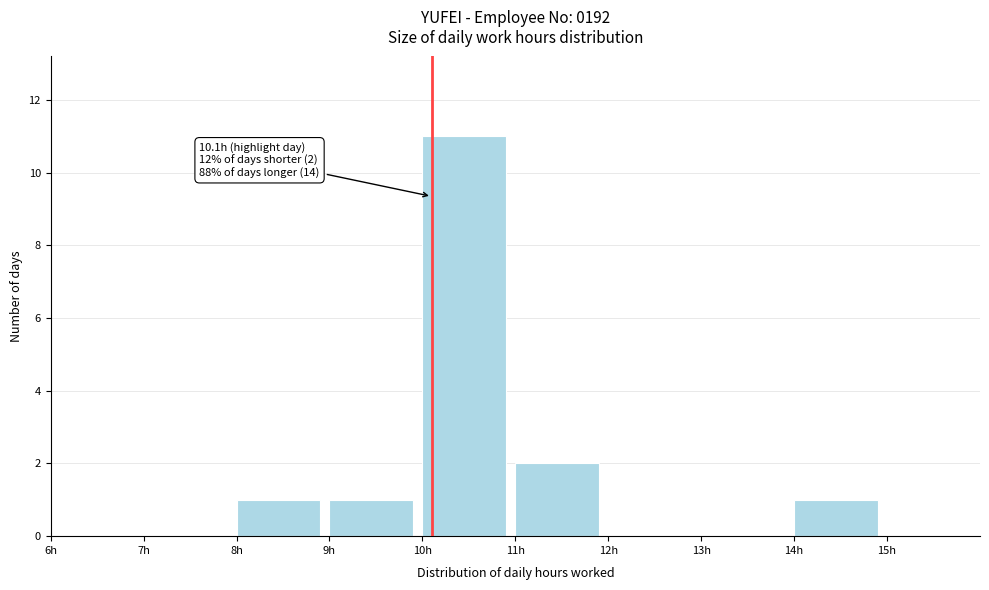

Over which range of the x-axis is the bar tallest?

10 to 11